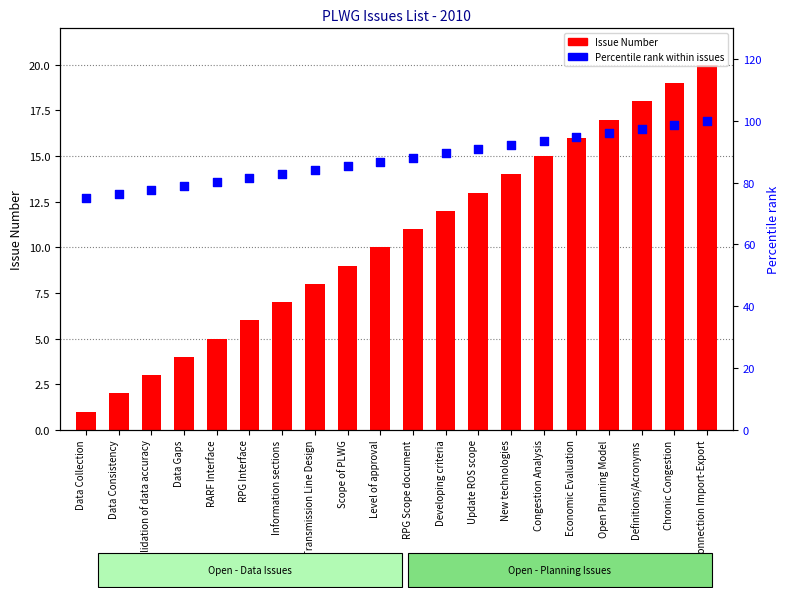

What is the total value across all series at Data Consistency?

78.3